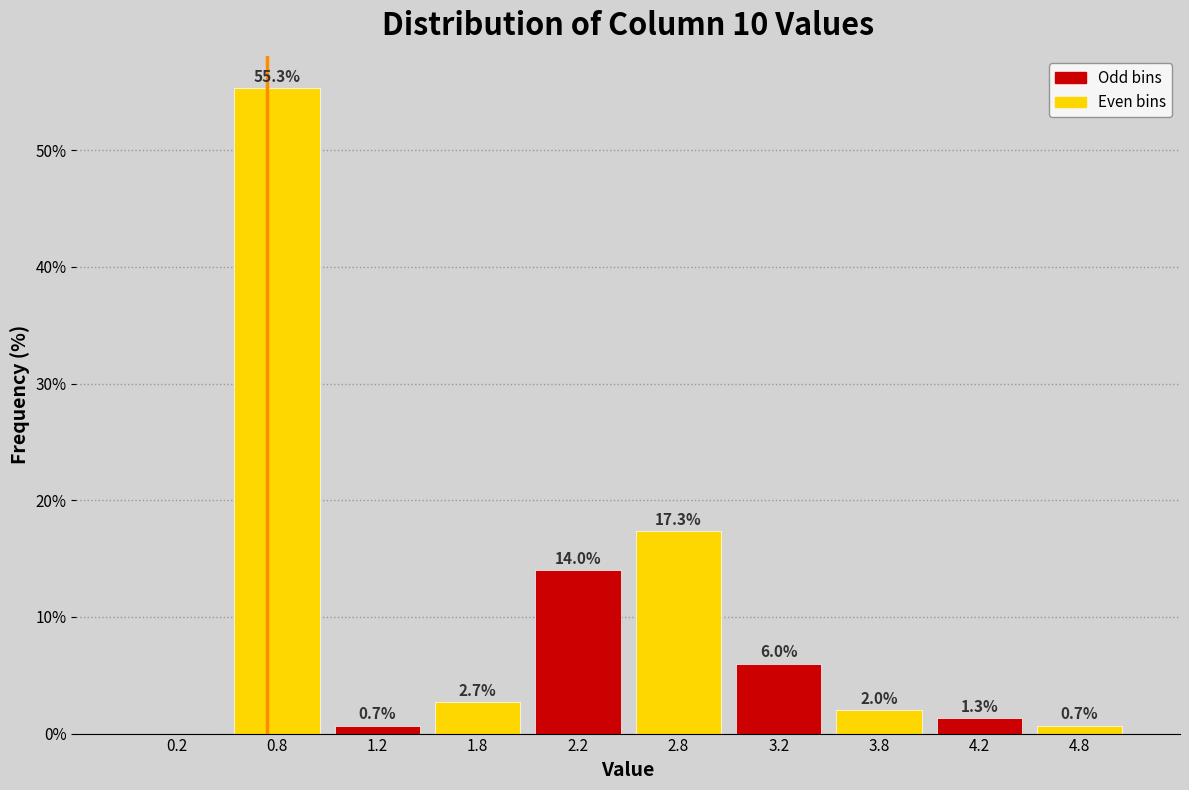

Over which range of the x-axis is the bar tallest?

0.5 to 1.0